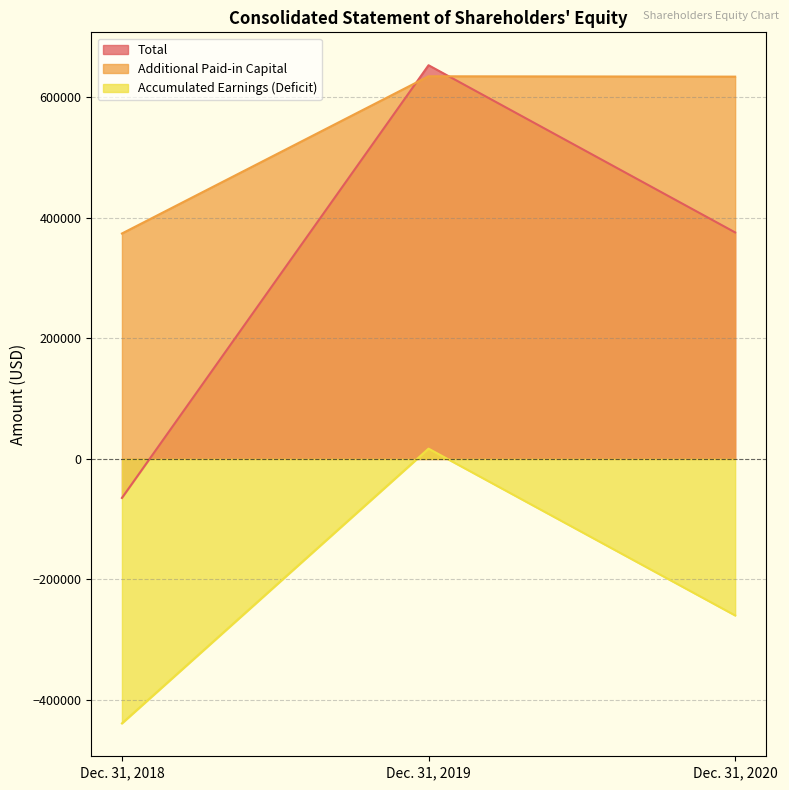

How many categories are shown in the chart?

3